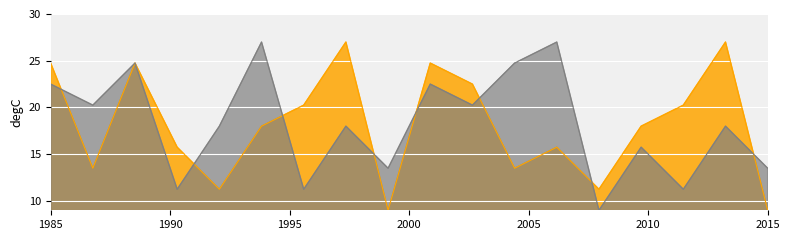

What is the maximum value shown in the chart?

27.0